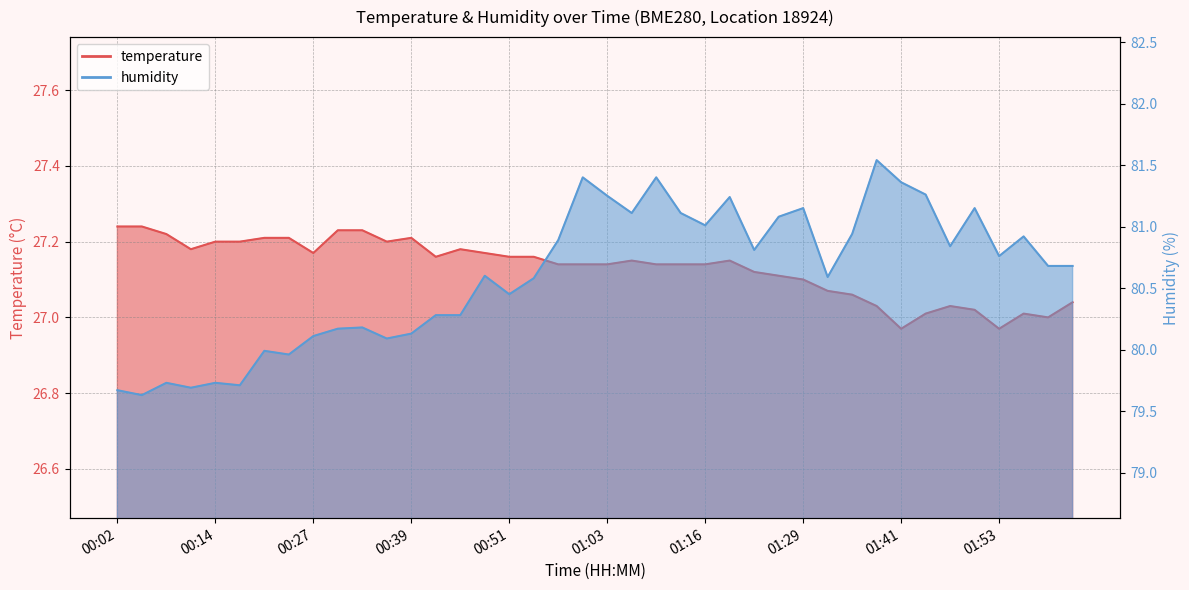

At which category is the sum across all series the highest?

01:38